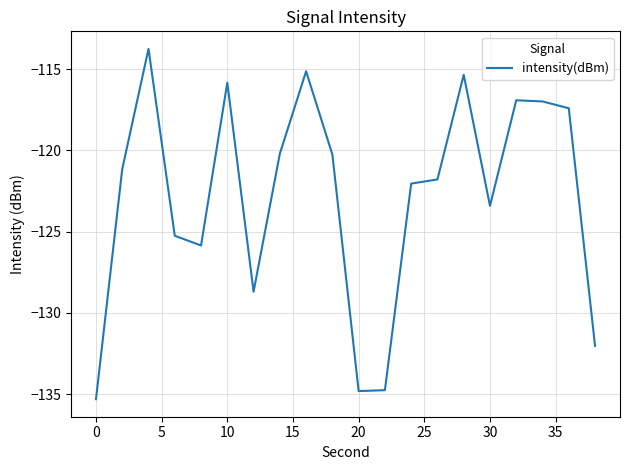

What is the greatest value displayed?

-113.7